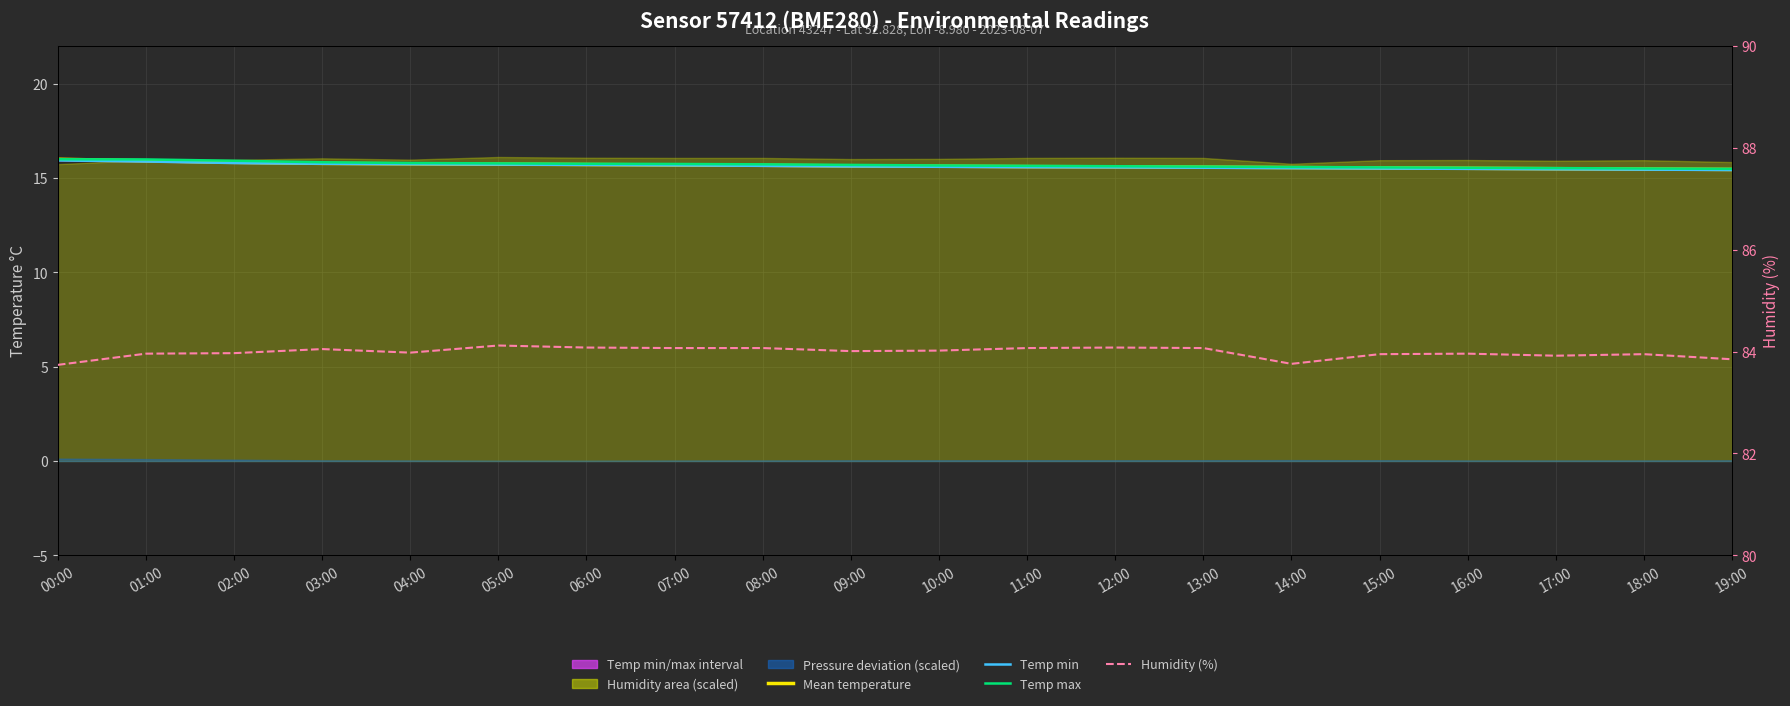

List the series in order of their peak value, highest first.

Humidity (%), Mean temperature, Temp max, Temp min